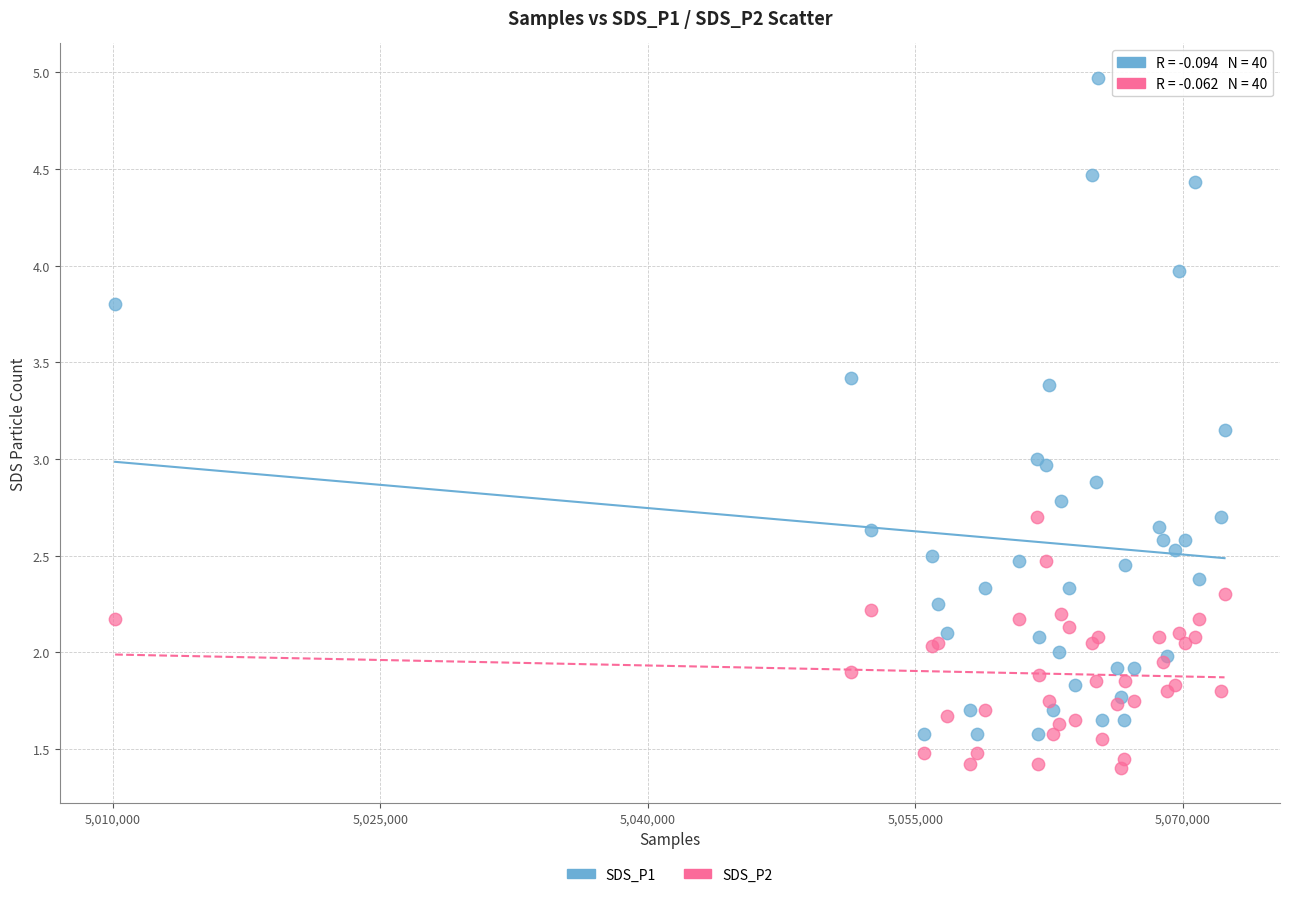

What are all the series names shown in the legend?

SDS_P1, SDS_P2